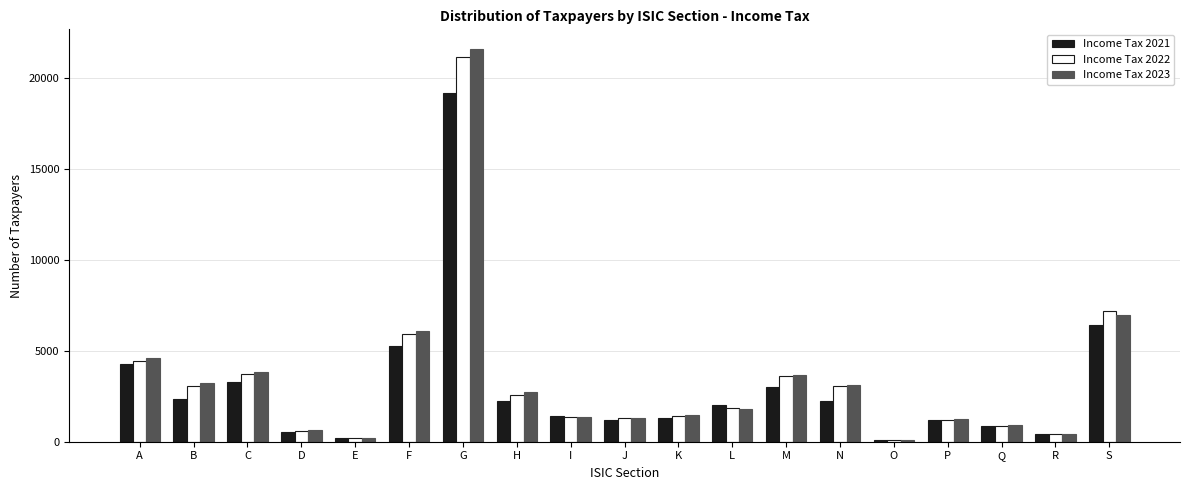

Rank the series by their maximum value, from highest to lowest.

Income Tax 2023, Income Tax 2022, Income Tax 2021